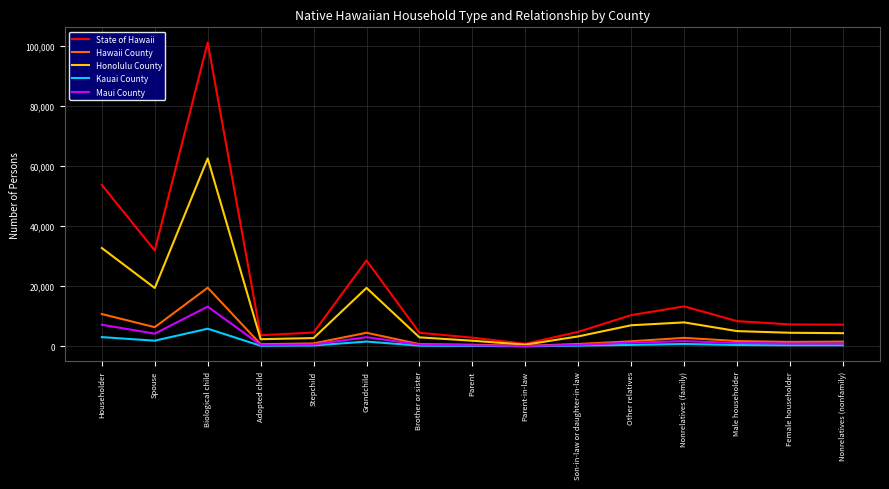

List the series in order of their peak value, highest first.

State of Hawaii, Honolulu County, Hawaii County, Maui County, Kauai County